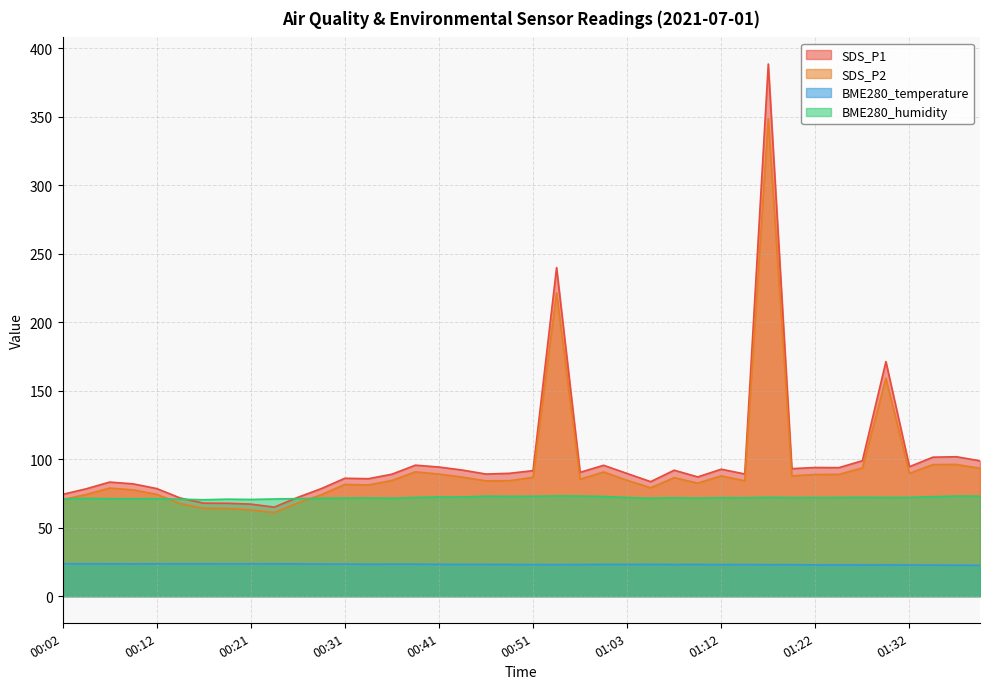

At how many categories does at least one series exceed 194?

2